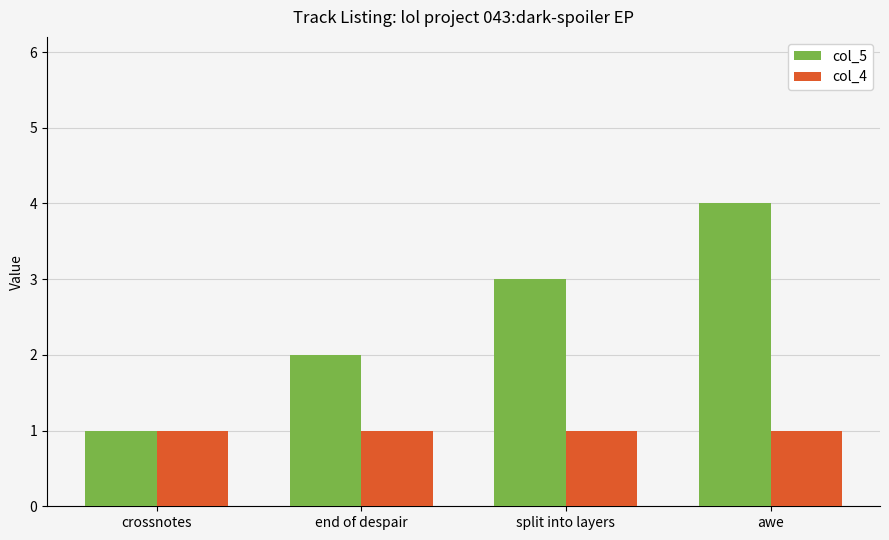

The value of col_5 at crossnotes is 1. True or false?

True